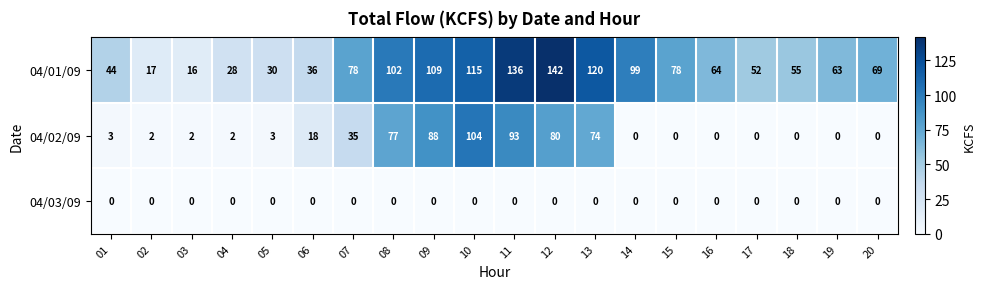

List the series in order of their peak value, lowest first.

04/03/09, 04/02/09, 04/01/09